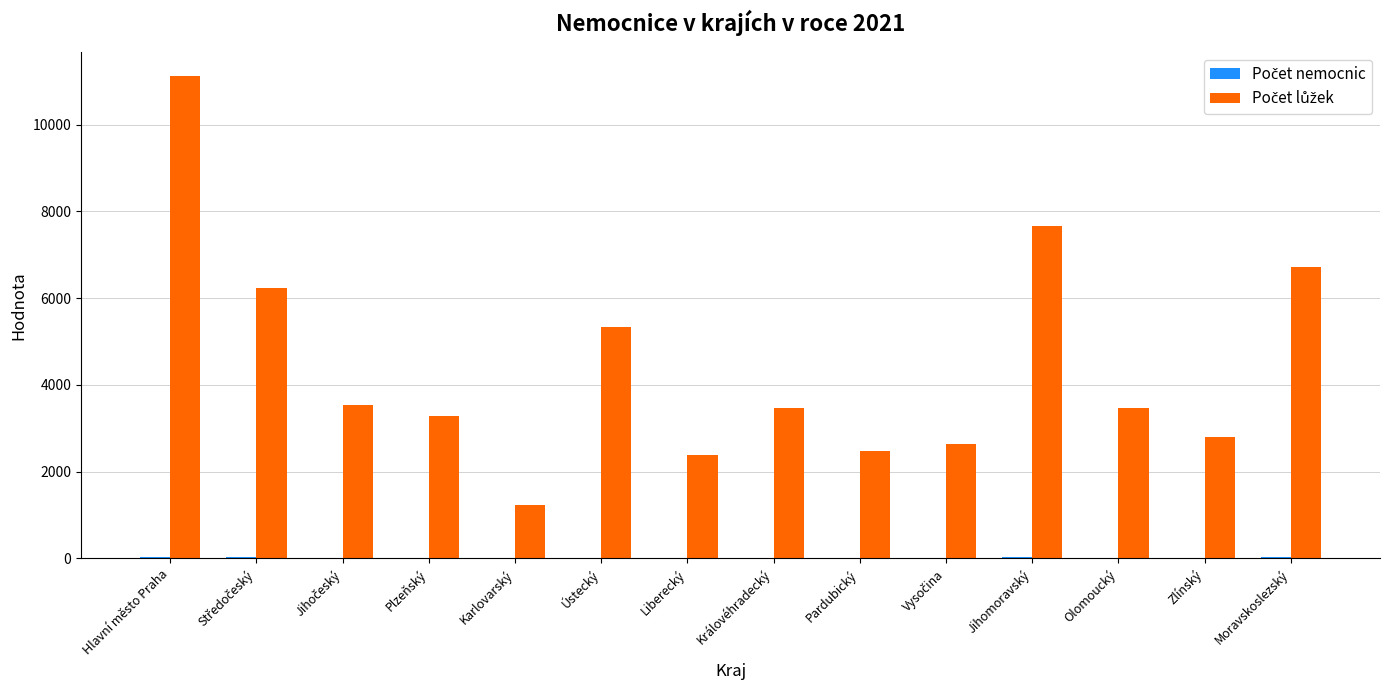

At which category is the sum across all series the highest?

Hlavní město Praha